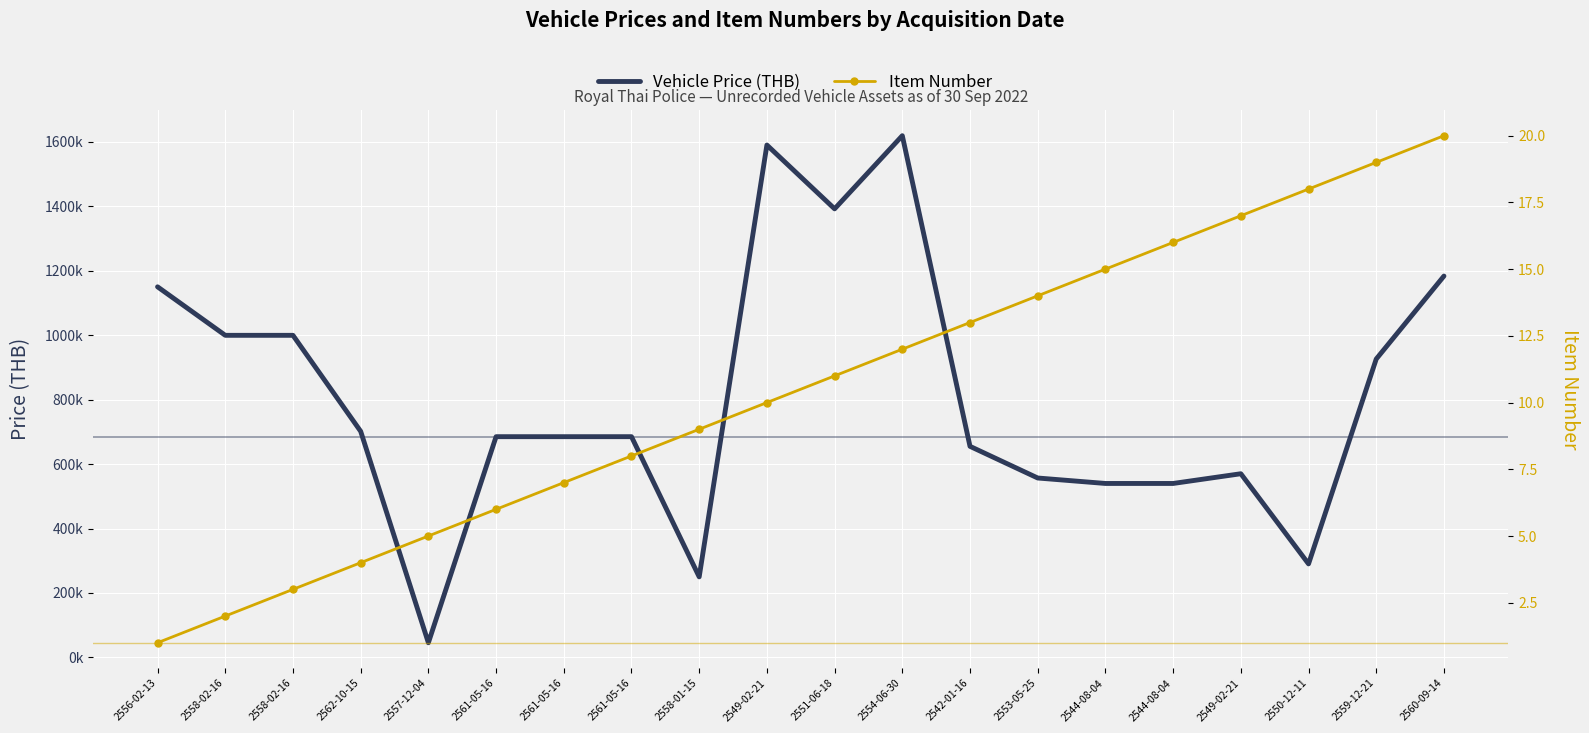

At which category is the sum across all series the highest?

2554-06-30